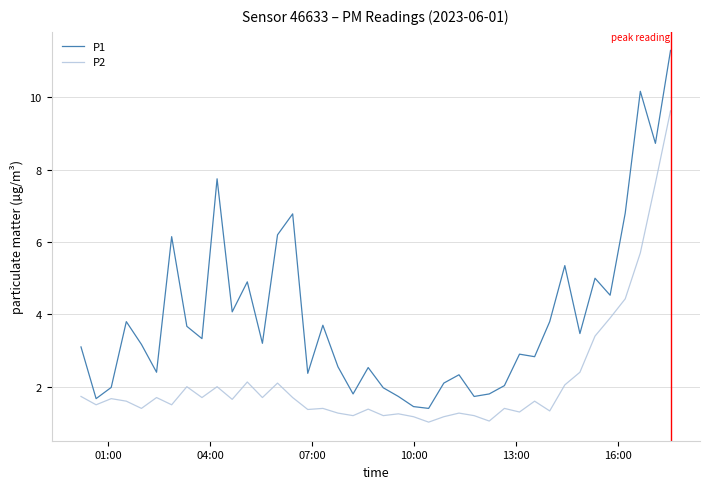

What is the maximum value for P2?

9.6